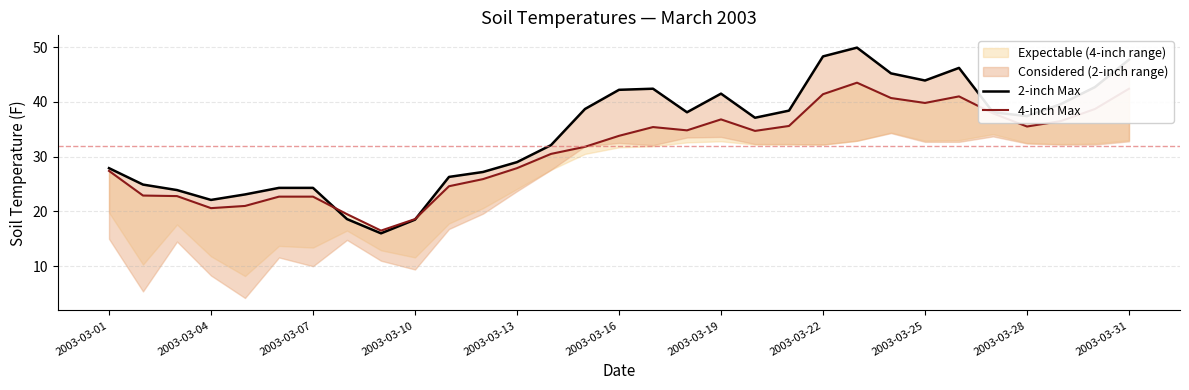

At how many categories does at least one series exceed 41?

10